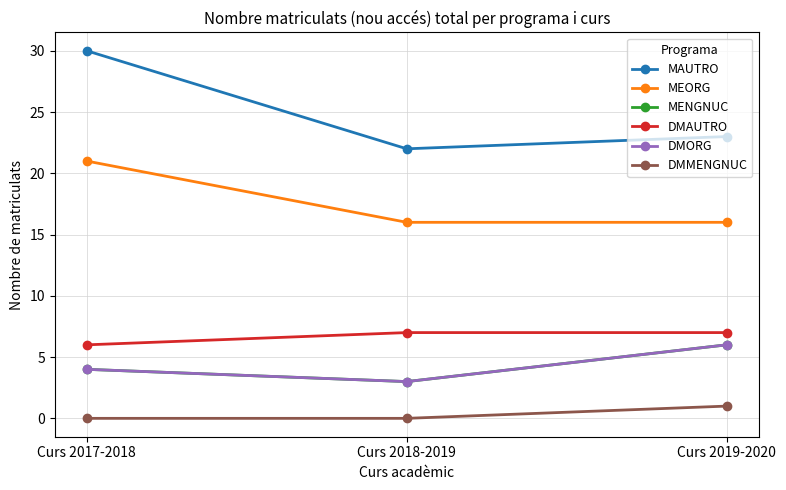

Reading left to right, extract all data points from this chart.

MAUTRO: 30	22	23
MEORG: 21	16	16
MENGNUC: 4	3	6
DMAUTRO: 6	7	7
DMORG: 4	3	6
DMMENGNUC: 0	0	1